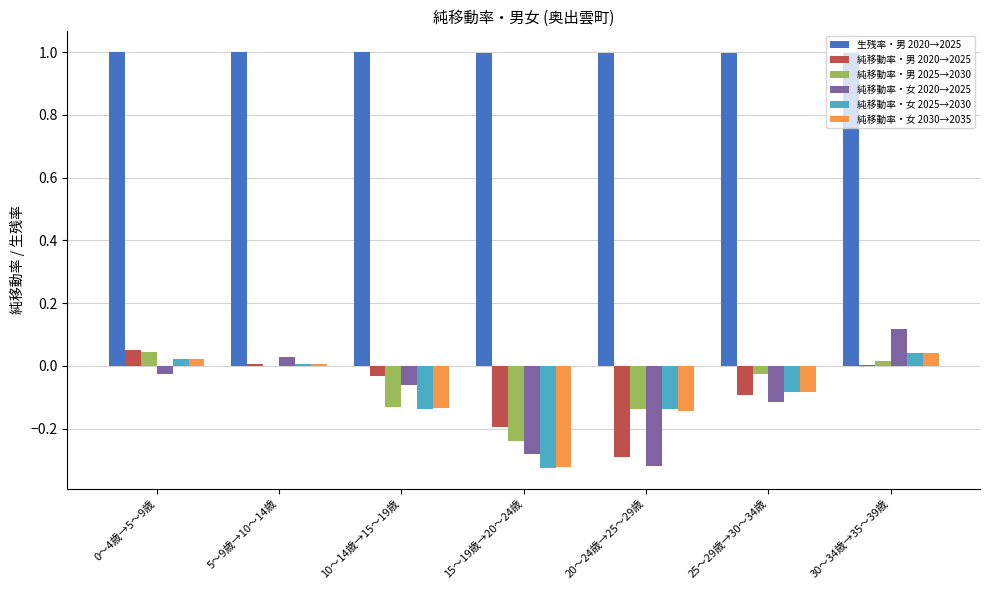

What is the sum of all 生残率・男 2020→2025 values?

7.0